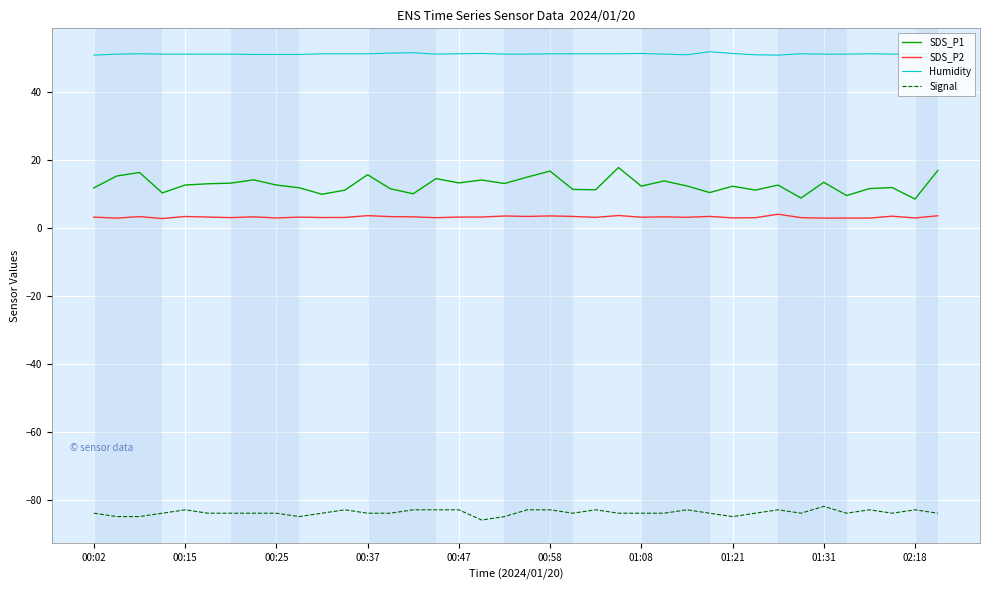

Which series has the widest spread of values?

SDS_P1